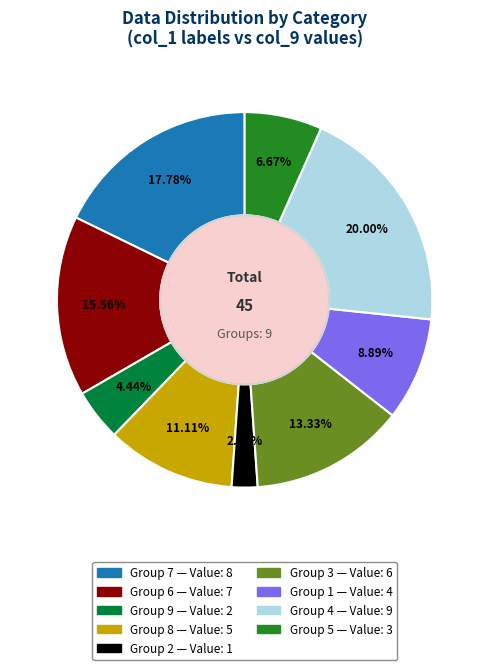

How many slices are in this pie chart?

9